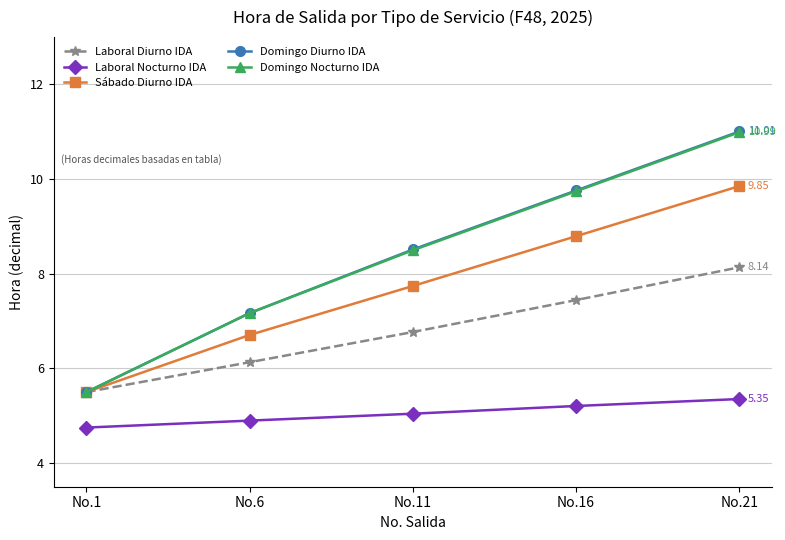

What are all the series names shown in the legend?

Laboral Diurno IDA, Laboral Nocturno IDA, Sábado Diurno IDA, Domingo Diurno IDA, Domingo Nocturno IDA